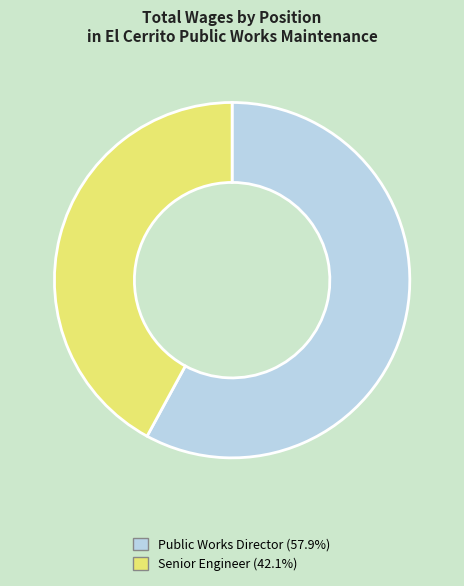

Do Senior Engineer and Public Works Director together represent more than half of the pie?

Yes